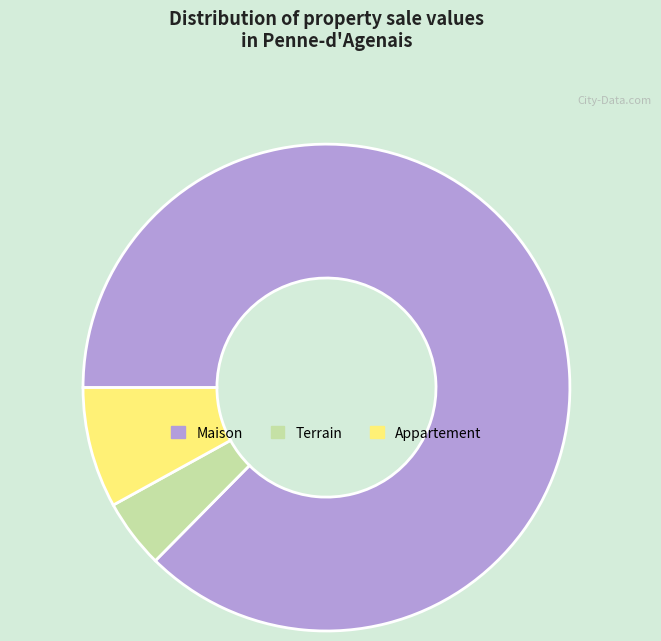

Is there a majority slice in this chart?

Yes